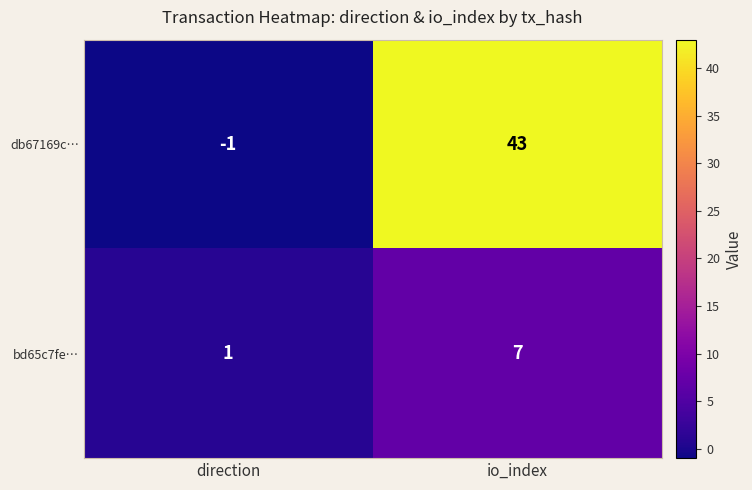

At which label is db67169c… closest to 21?

direction